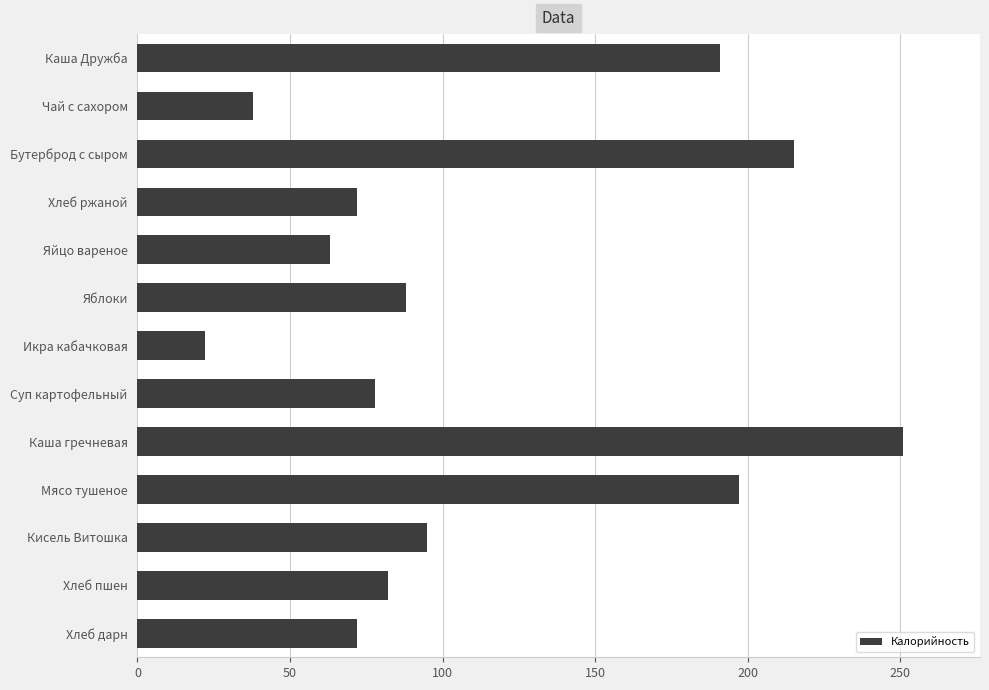

What is the smallest value displayed?

22